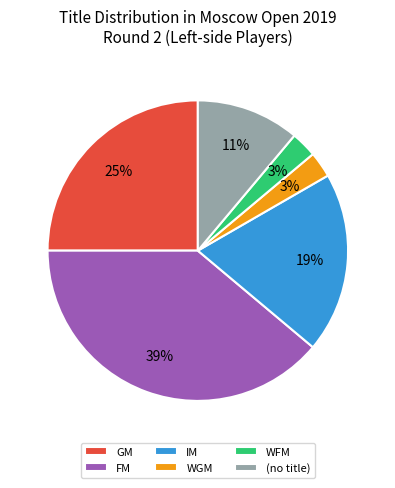

Which category has the biggest portion of the pie?

FM